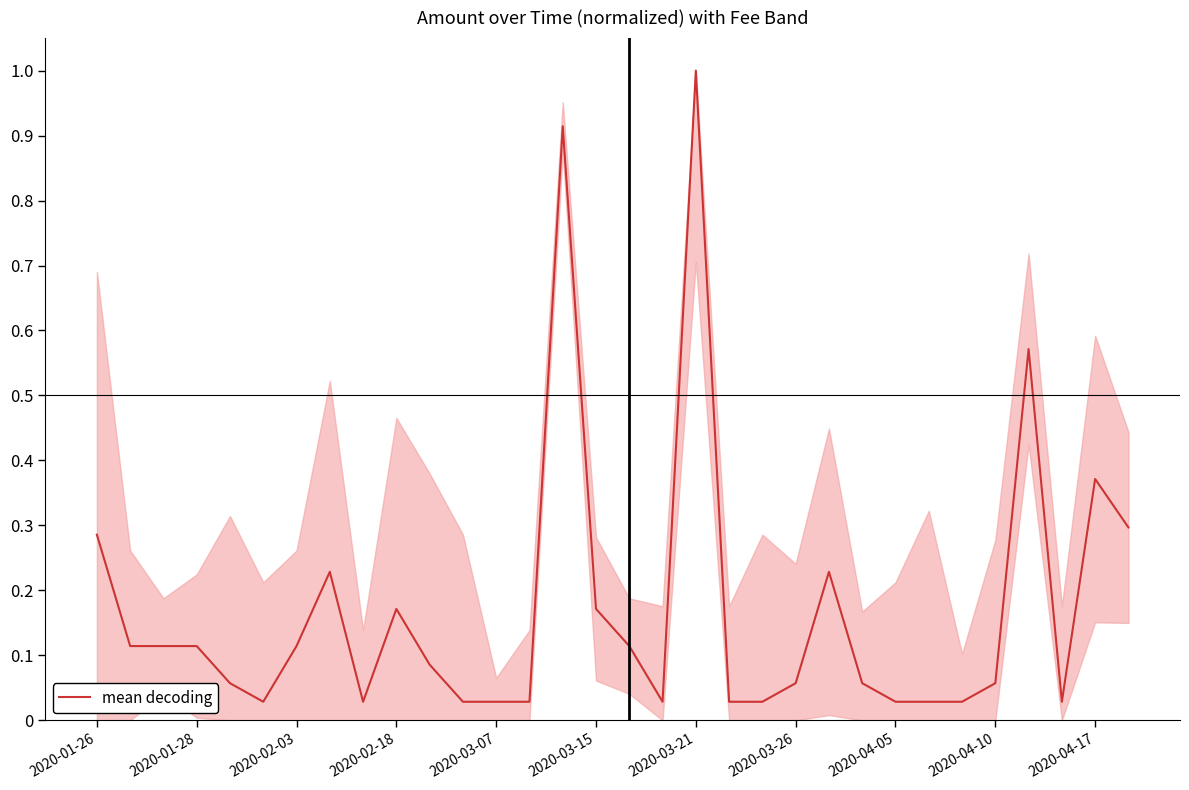

What is the maximum value shown in the chart?

1.0